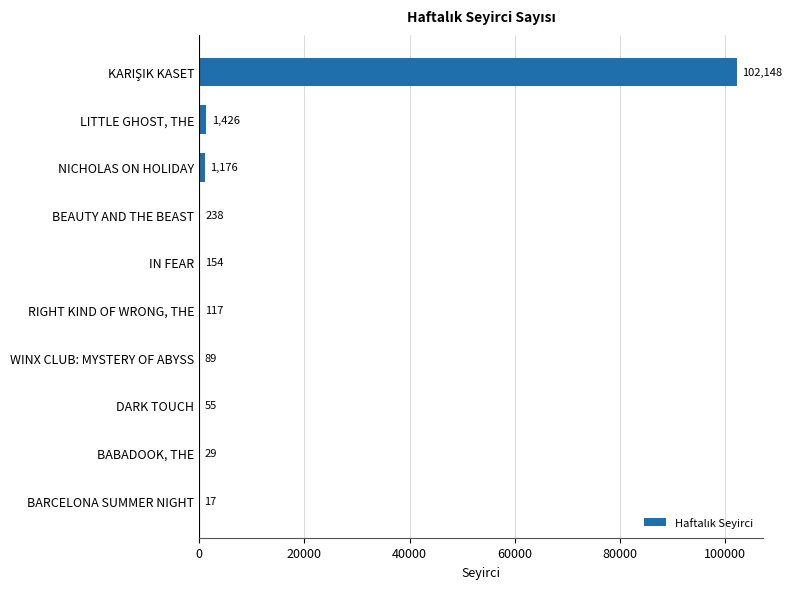

Where is the data nearest to the value 51082?

LITTLE GHOST, THE